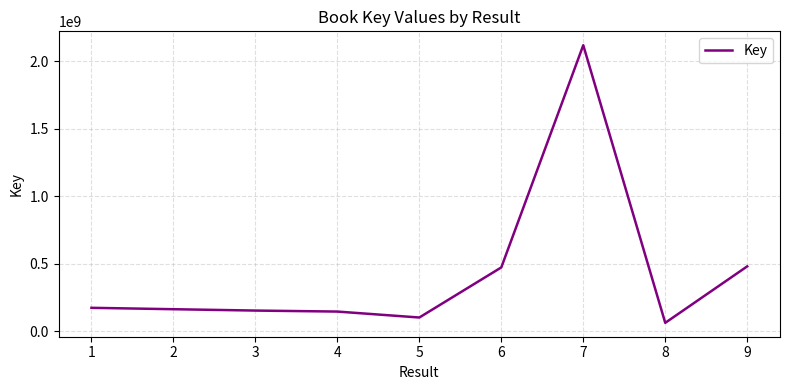

Approximately how many times larger is the value at 9 compared to 4?

3.3